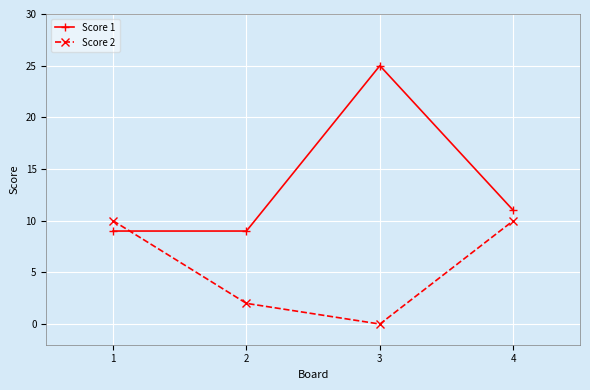

At how many categories does at least one series exceed 22?

1